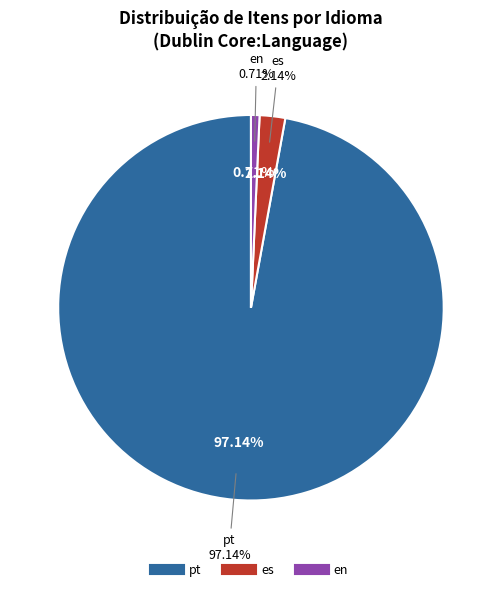

Is there a majority slice in this chart?

Yes